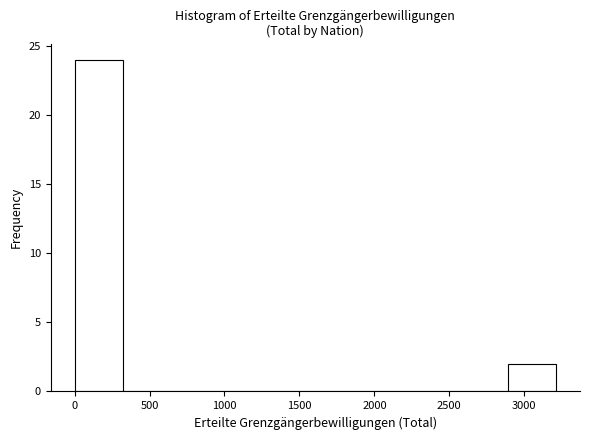

Reading left to right, list every bar in this chart as the range it spans on the x-axis followed by its height. Neither the bar edges nor the heights are printed on the chart, so give them approximately, as read against the axes.

0 to 300: 24
300 to 650: 0
650 to 950: 0
950 to 1300: 0
1300 to 1600: 0
1600 to 1950: 0
1950 to 2250: 0
2250 to 2550: 0
2550 to 2900: 0
2900 to 3200: 2